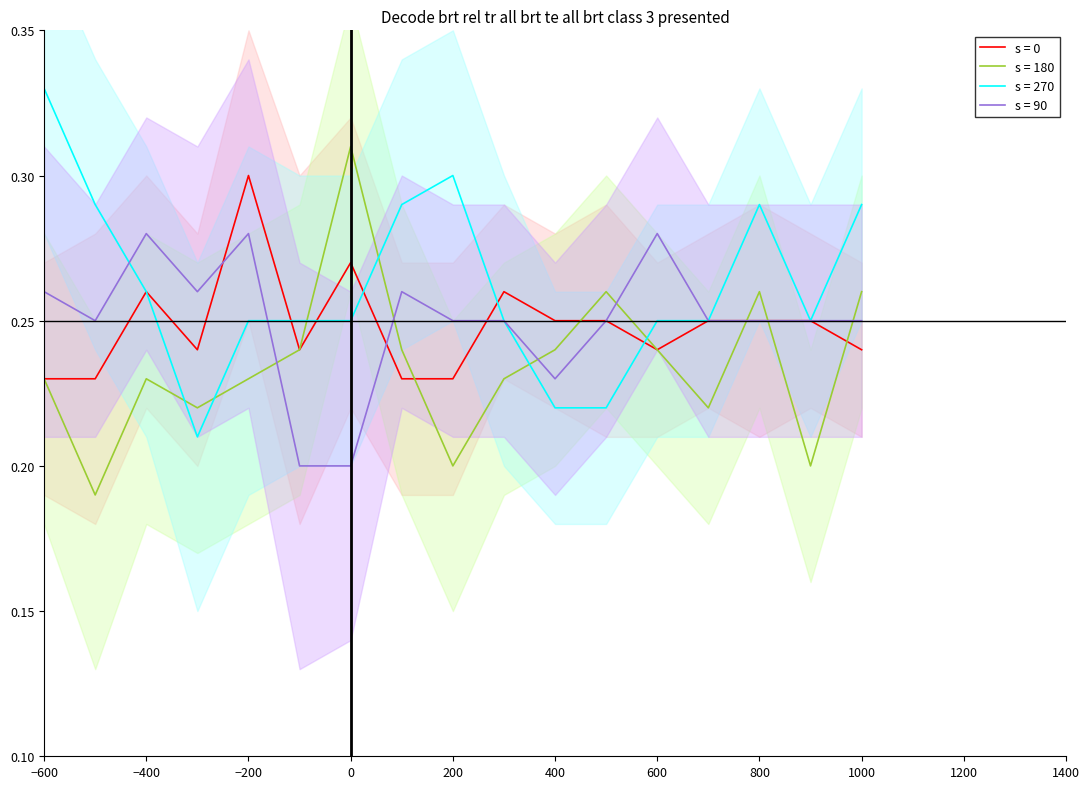

At which label is s = 0 closest to 0?

−600